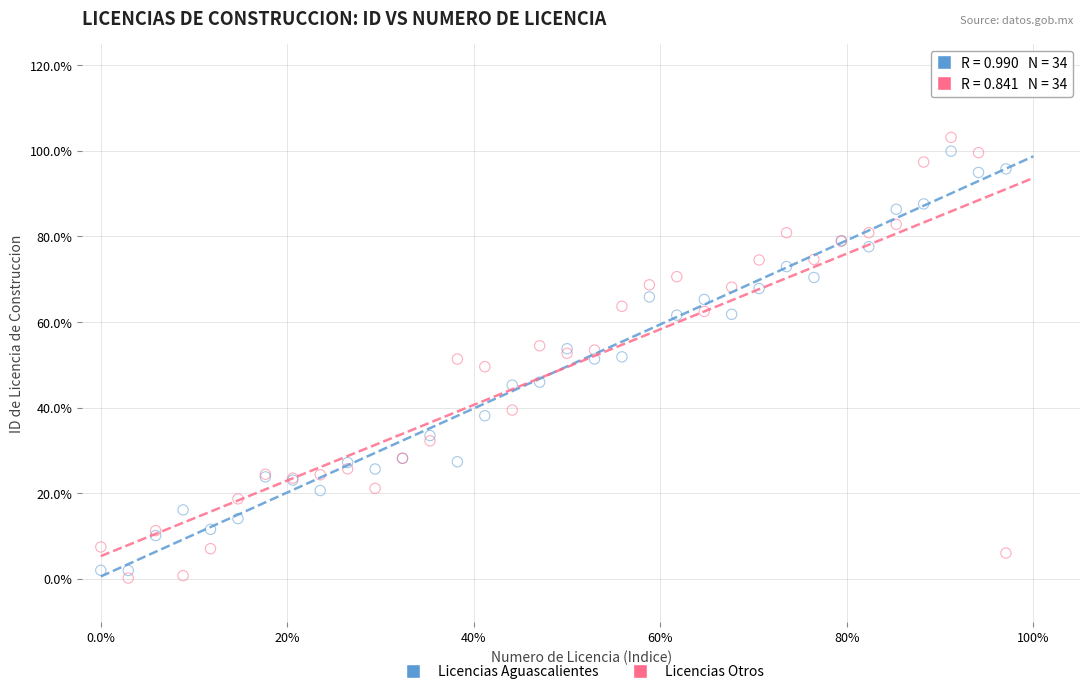

Which series reaches the maximum Y coordinate?

Licencias Otros